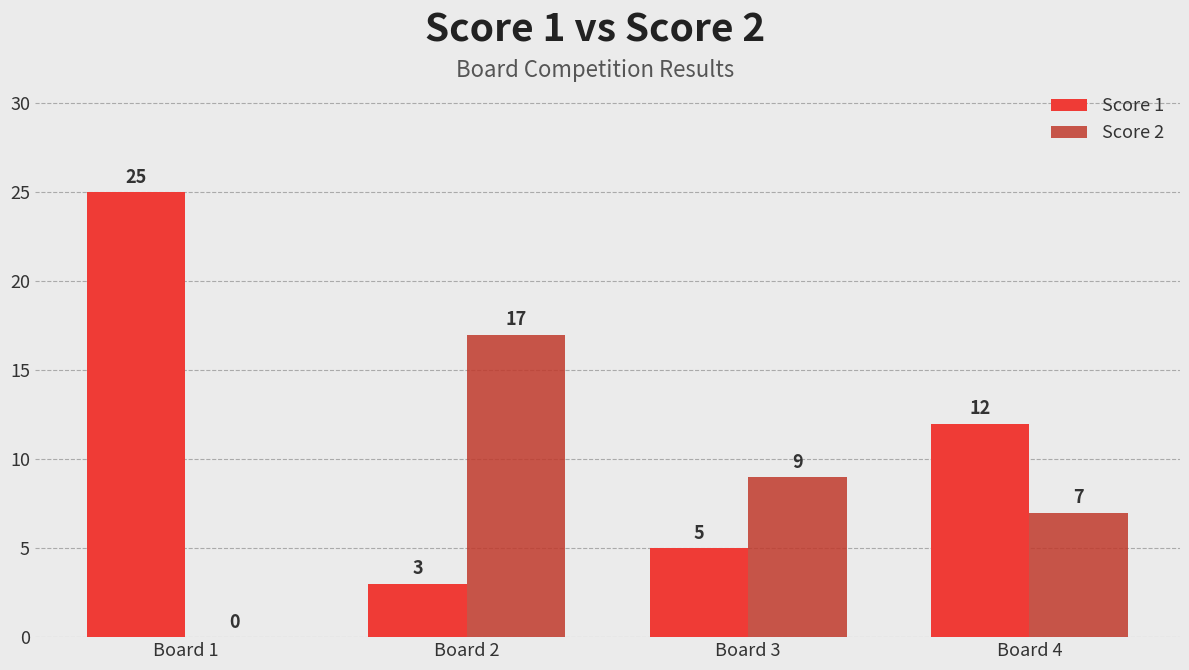

Between Board 2 and Board 4, which series saw the biggest shift?

Score 2